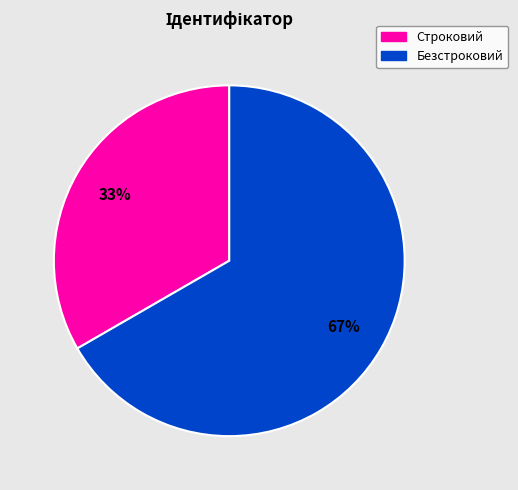

To the nearest percent, what percentage of the pie is Безстроковий?

67%